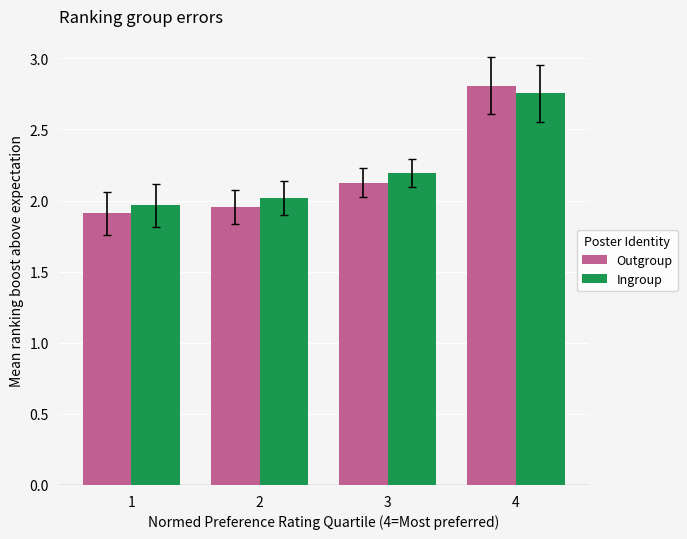

Where is Outgroup nearest to the value 2?

2